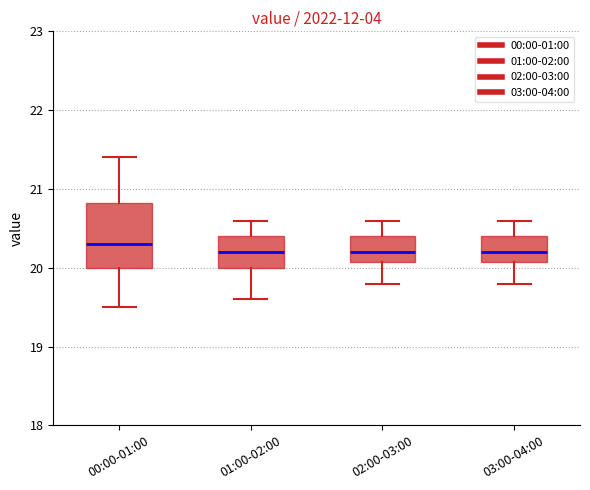

Where is the lower edge of the box for 01:00-02:00 on the y-axis? The values are not printed on the chart, so give them approximately, as read against the axis.

20.0